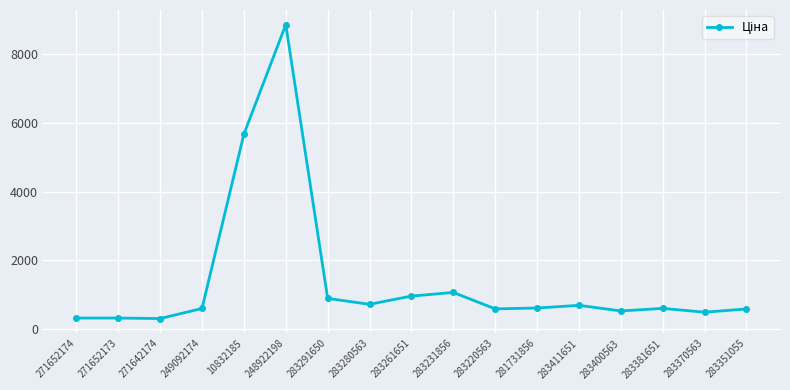

What is the label of the 14th point from the left?

283400563